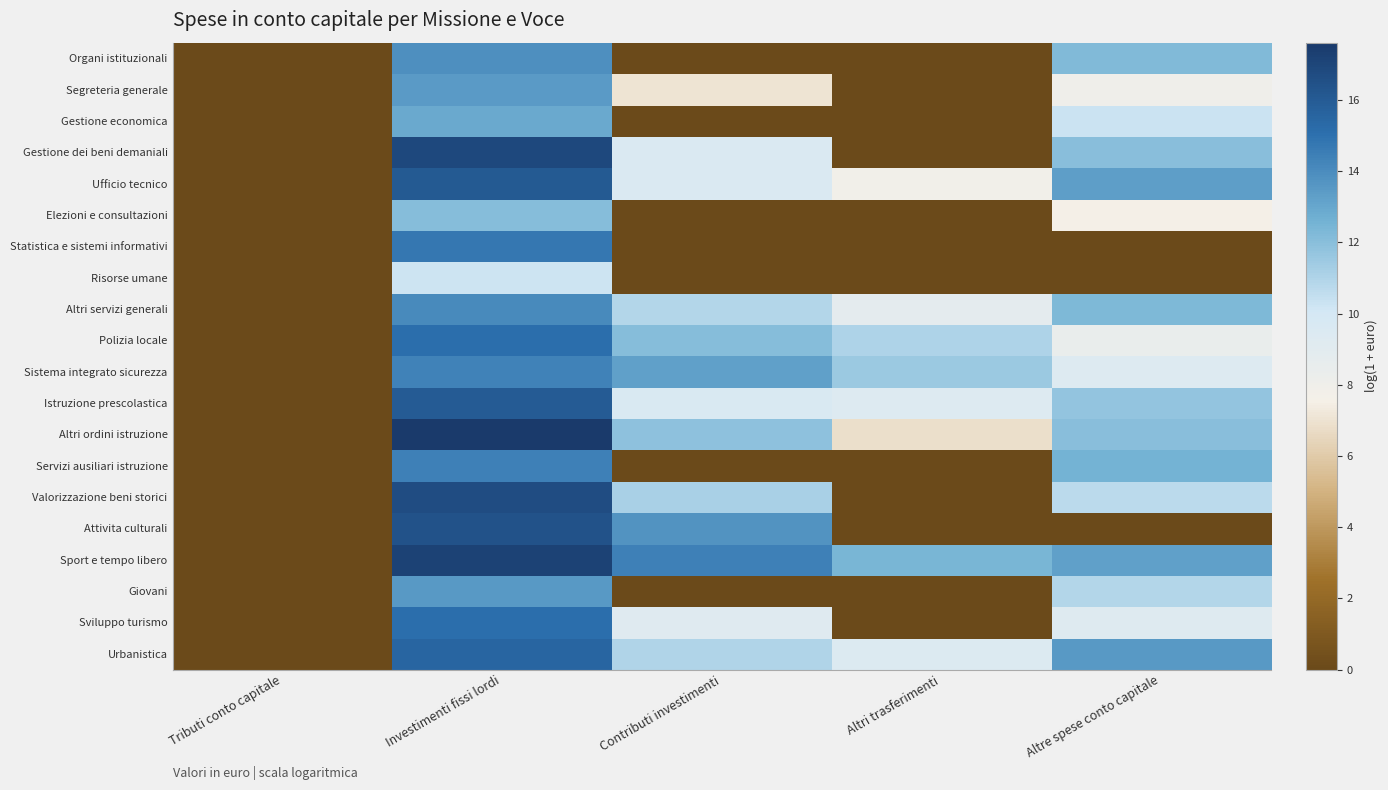

Reading left to right, list all the values displayed in this chart.

Organi istituzionali: Tributi conto capitale=0.0	Investimenti fissi lordi=13.8	Contributi investimenti=0.0	Altri trasferimenti=0.0	Altre spese conto capitale=12.2
Segreteria generale: Tributi conto capitale=0.0	Investimenti fissi lordi=13.4	Contributi investimenti=7.1	Altri trasferimenti=0.0	Altre spese conto capitale=8.0
Gestione economica: Tributi conto capitale=0.0	Investimenti fissi lordi=12.9	Contributi investimenti=0.0	Altri trasferimenti=0.0	Altre spese conto capitale=10.3
Gestione dei beni demaniali: Tributi conto capitale=0.0	Investimenti fissi lordi=16.9	Contributi investimenti=9.6	Altri trasferimenti=0.0	Altre spese conto capitale=12.0
Ufficio tecnico: Tributi conto capitale=0.0	Investimenti fissi lordi=16.1	Contributi investimenti=9.5	Altri trasferimenti=7.8	Altre spese conto capitale=13.3
Elezioni e consultazioni: Tributi conto capitale=0.0	Investimenti fissi lordi=12.1	Contributi investimenti=0.0	Altri trasferimenti=0.0	Altre spese conto capitale=7.6
Statistica e sistemi informativi: Tributi conto capitale=0.0	Investimenti fissi lordi=14.8	Contributi investimenti=0.0	Altri trasferimenti=0.0	Altre spese conto capitale=0.0
Risorse umane: Tributi conto capitale=0.0	Investimenti fissi lordi=10.2	Contributi investimenti=0.0	Altri trasferimenti=0.0	Altre spese conto capitale=0.0
Altri servizi generali: Tributi conto capitale=0.0	Investimenti fissi lordi=14.1	Contributi investimenti=10.9	Altri trasferimenti=8.9	Altre spese conto capitale=12.3
Polizia locale: Tributi conto capitale=0.0	Investimenti fissi lordi=15.1	Contributi investimenti=12.1	Altri trasferimenti=11.0	Altre spese conto capitale=8.4
Sistema integrato sicurezza: Tributi conto capitale=0.0	Investimenti fissi lordi=14.4	Contributi investimenti=13.3	Altri trasferimenti=11.5	Altre spese conto capitale=9.3
Istruzione prescolastica: Tributi conto capitale=0.0	Investimenti fissi lordi=16.0	Contributi investimenti=9.6	Altri trasferimenti=9.3	Altre spese conto capitale=11.7
Altri ordini istruzione: Tributi conto capitale=0.0	Investimenti fissi lordi=17.6	Contributi investimenti=11.9	Altri trasferimenti=6.9	Altre spese conto capitale=12.0
Servizi ausiliari istruzione: Tributi conto capitale=0.0	Investimenti fissi lordi=14.4	Contributi investimenti=0.0	Altri trasferimenti=0.0	Altre spese conto capitale=12.6
Valorizzazione beni storici: Tributi conto capitale=0.0	Investimenti fissi lordi=16.7	Contributi investimenti=11.2	Altri trasferimenti=0.0	Altre spese conto capitale=10.7
Attivita culturali: Tributi conto capitale=0.0	Investimenti fissi lordi=16.4	Contributi investimenti=13.7	Altri trasferimenti=0.0	Altre spese conto capitale=0.0
Sport e tempo libero: Tributi conto capitale=0.0	Investimenti fissi lordi=17.1	Contributi investimenti=14.4	Altri trasferimenti=12.4	Altre spese conto capitale=13.2
Giovani: Tributi conto capitale=0.0	Investimenti fissi lordi=13.5	Contributi investimenti=0.0	Altri trasferimenti=0.0	Altre spese conto capitale=10.9
Sviluppo turismo: Tributi conto capitale=0.0	Investimenti fissi lordi=15.1	Contributi investimenti=9.2	Altri trasferimenti=0.0	Altre spese conto capitale=9.3
Urbanistica: Tributi conto capitale=0.0	Investimenti fissi lordi=15.5	Contributi investimenti=11.0	Altri trasferimenti=9.4	Altre spese conto capitale=13.6